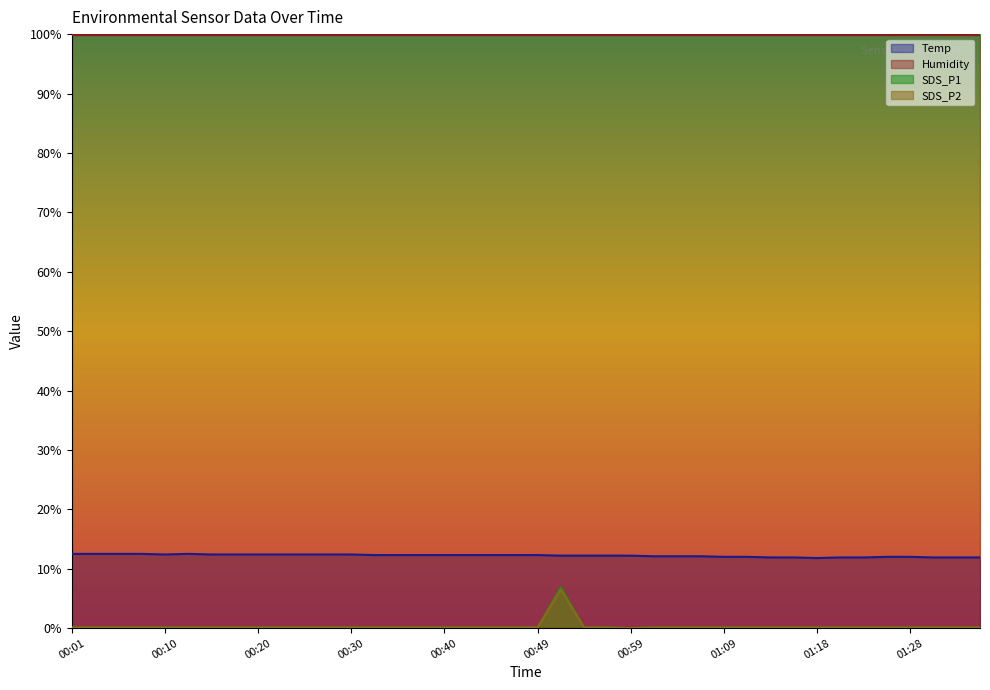

True or false: SDS_P1 and Humidity cross at least once.

False